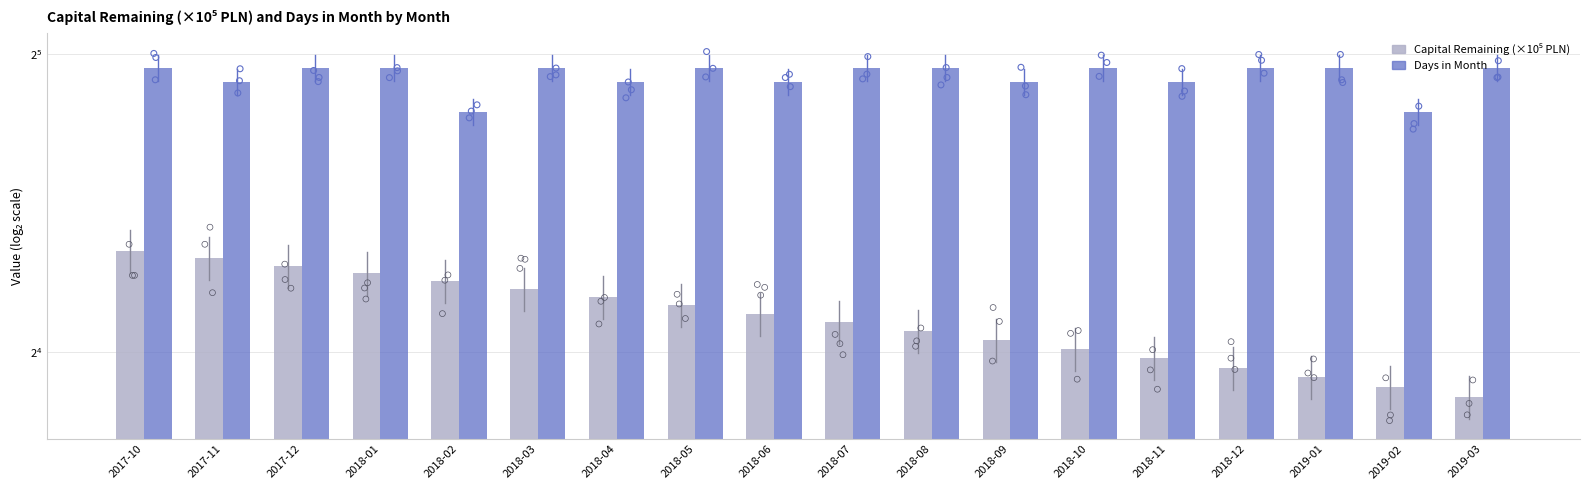

Which series contains the highest Y value?

Days in Month